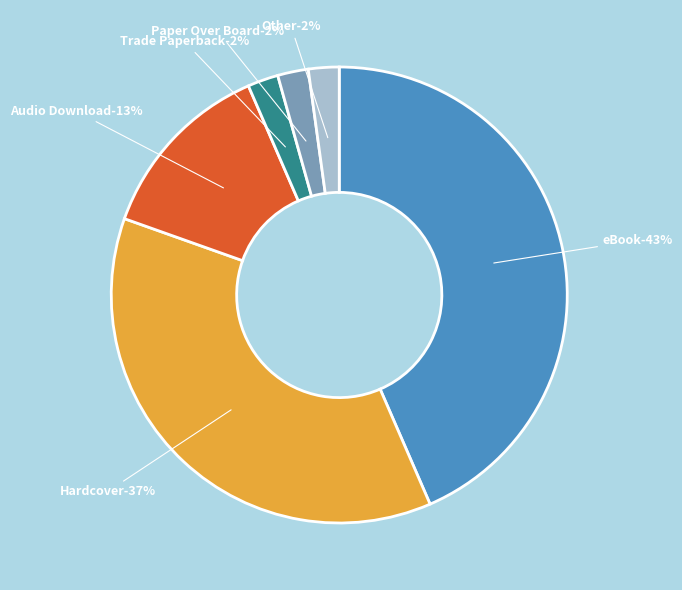

Which category has the smallest portion of the pie?

Trade Paperback